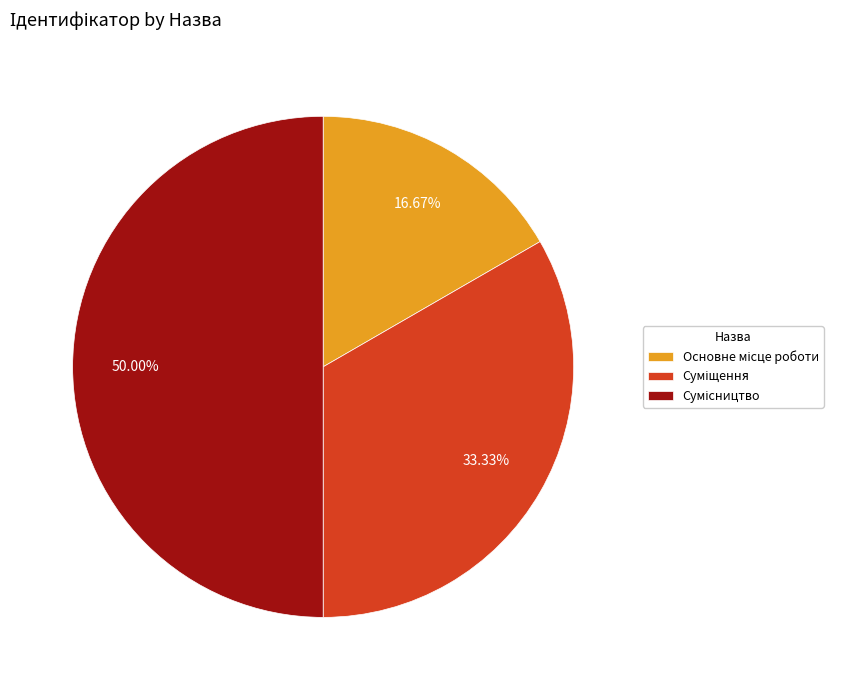

How many segments does this pie chart have?

3